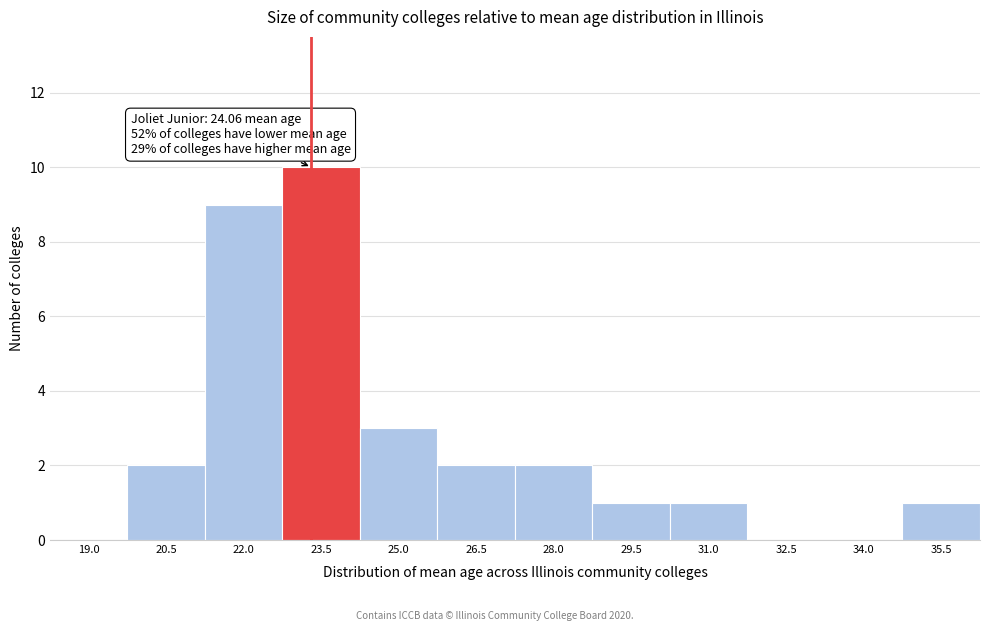

Reading left to right, list all the values displayed in this chart.

19.0=0	20.5=2	22.0=9	23.5=10	25.0=3	26.5=2	28.0=2	29.5=1	31.0=1	32.5=0	34.0=0	35.5=1